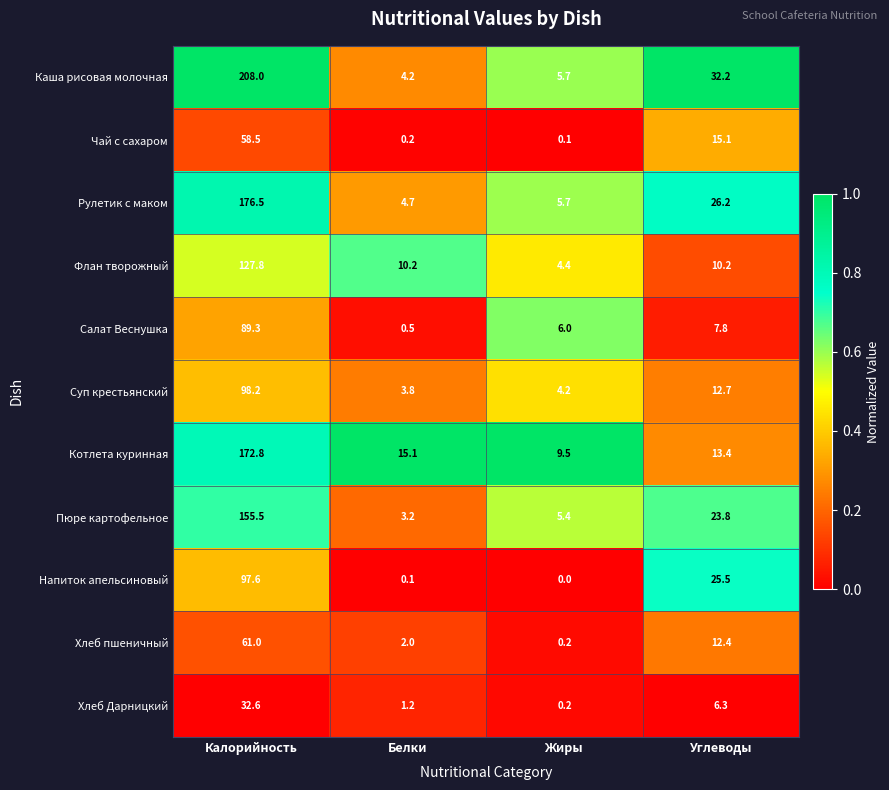

Where is Каша рисовая молочная nearest to the value 106?

Углеводы